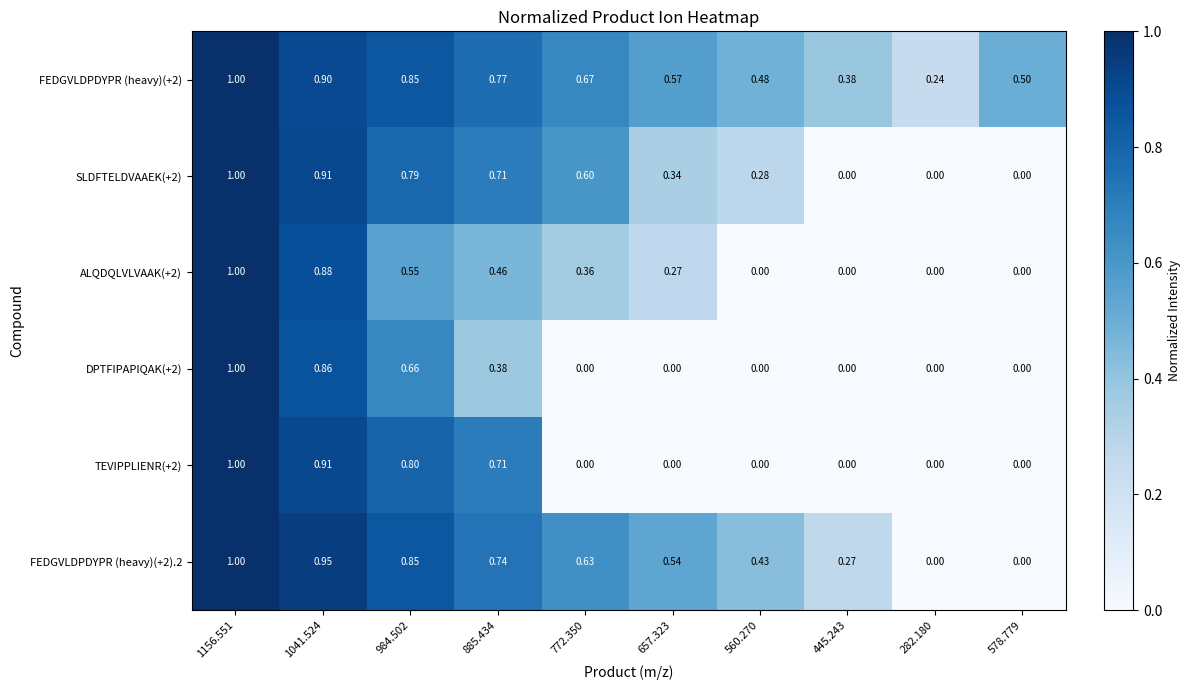

Is the value of TEVIPPLIENR(+2) at 657.323 greater than the value of FEDGVLDPDYPR (heavy)(+2).2 at 560.270?

No